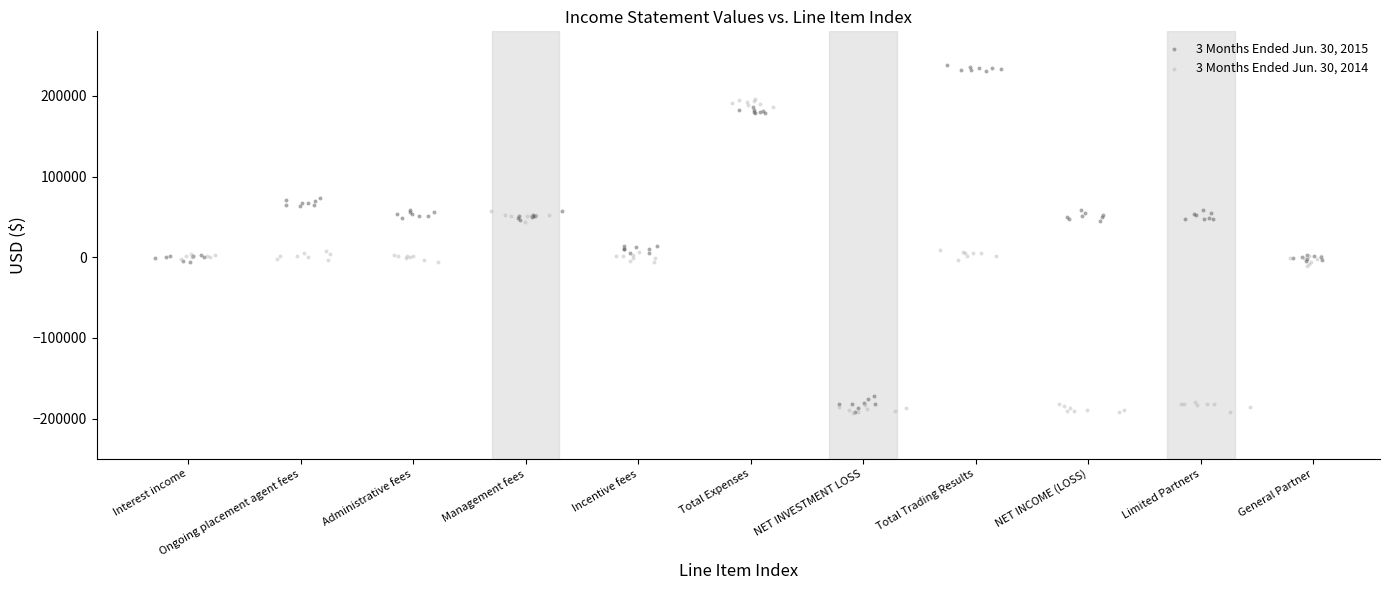

Which series contains the highest Y value?

3 Months Ended Jun. 30, 2015